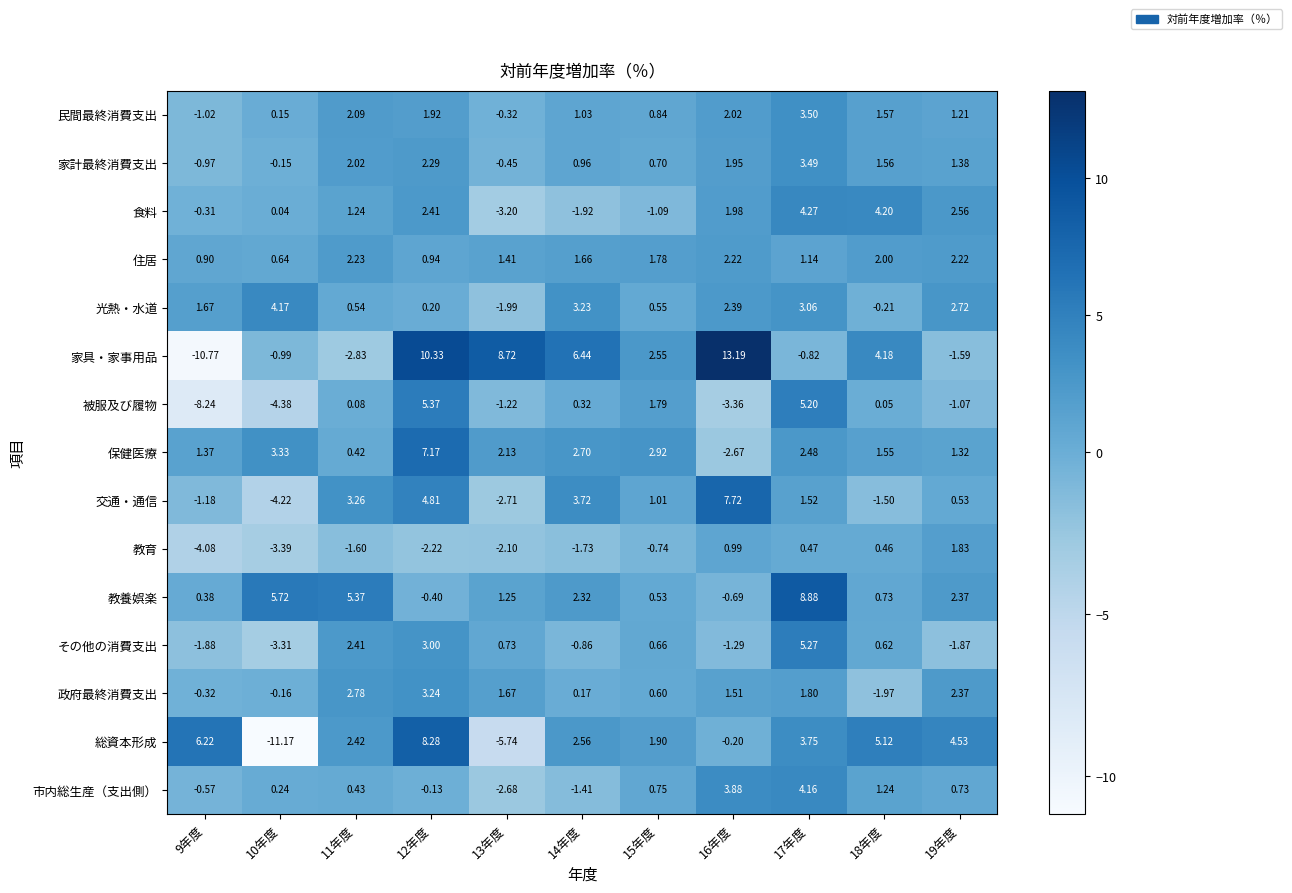

Rank the series by their maximum value, from highest to lowest.

家具・家事用品, 教養娯楽, 総資本形成, 交通・通信, 保健医療, 被服及び履物, その他の消費支出, 食料, 光熱・水道, 市内総生産（支出側）, 民間最終消費支出, 家計最終消費支出, 政府最終消費支出, 住居, 教育